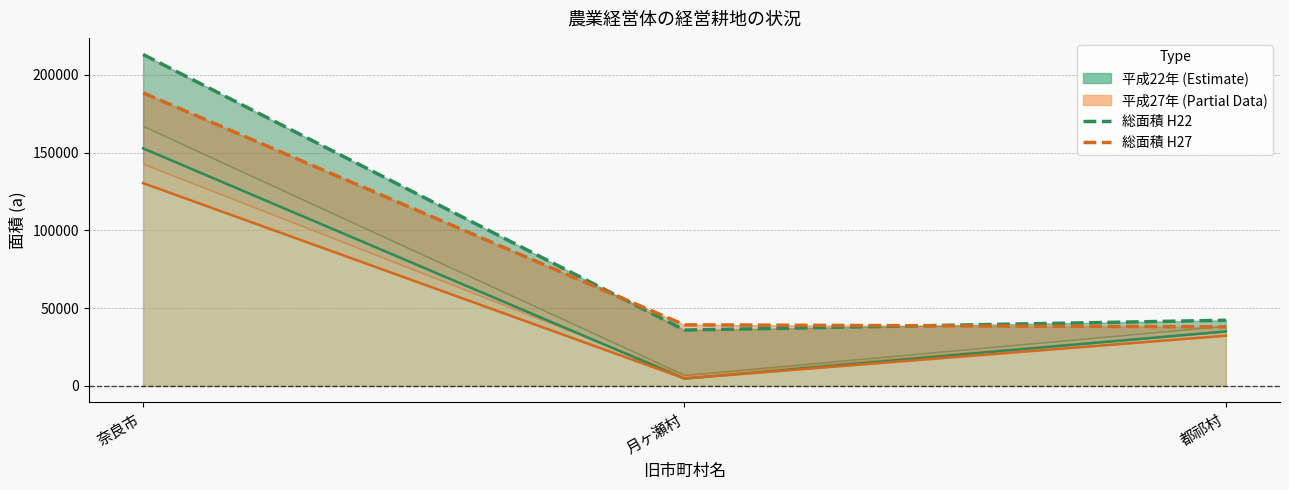

How many distinct data groups are displayed?

4